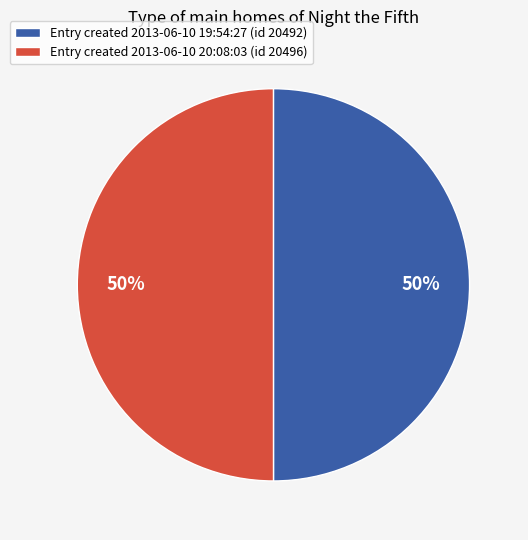

Do Entry created 2013-06-10 19:54:27 (id 20492) and Entry created 2013-06-10 20:08:03 (id 20496) together represent more than half of the pie?

Yes